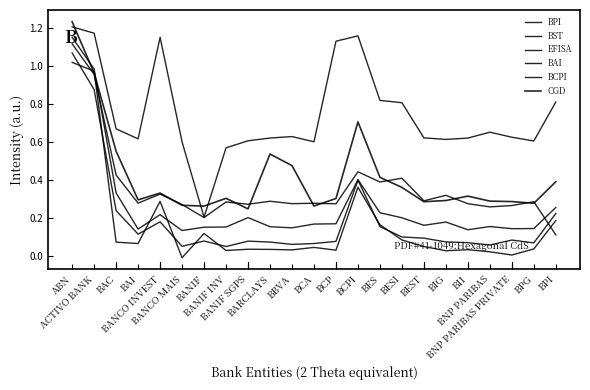

At which category is the sum across all series the highest?

ABN